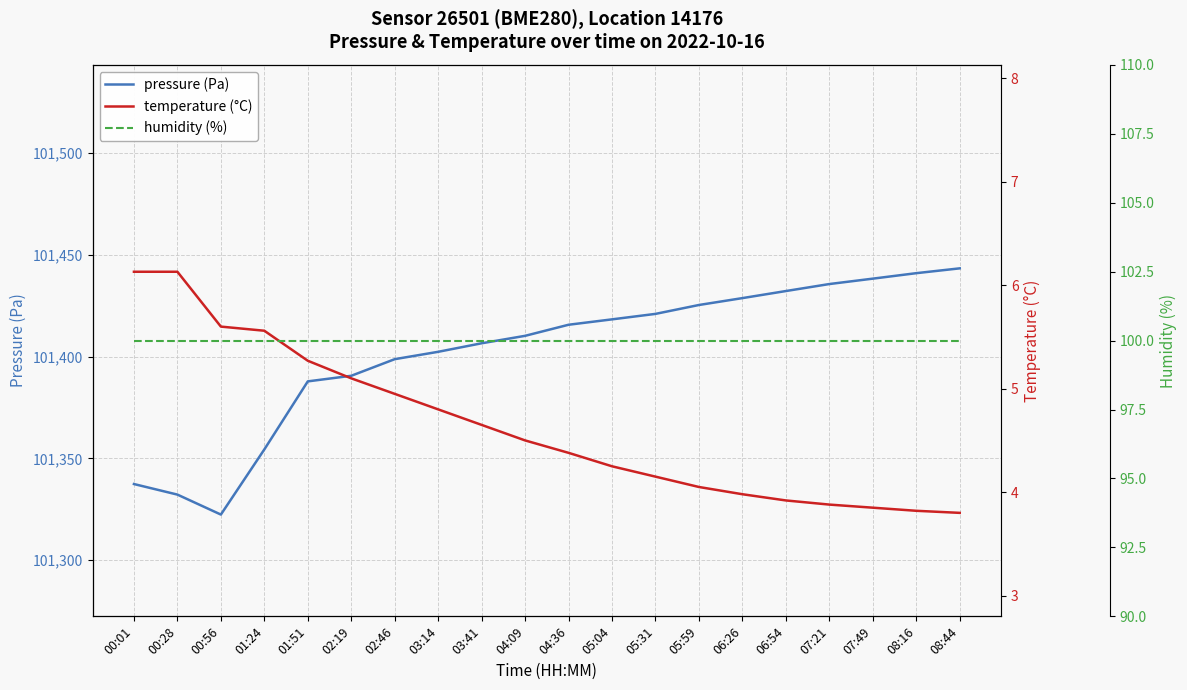

What is the sum of all temperature (°C) values?

92.8